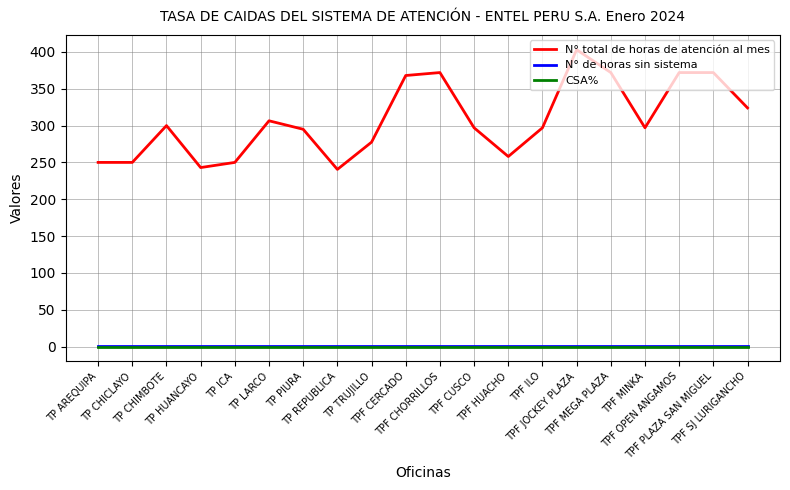

What is the sum of all N° de horas sin sistema values?

23.2